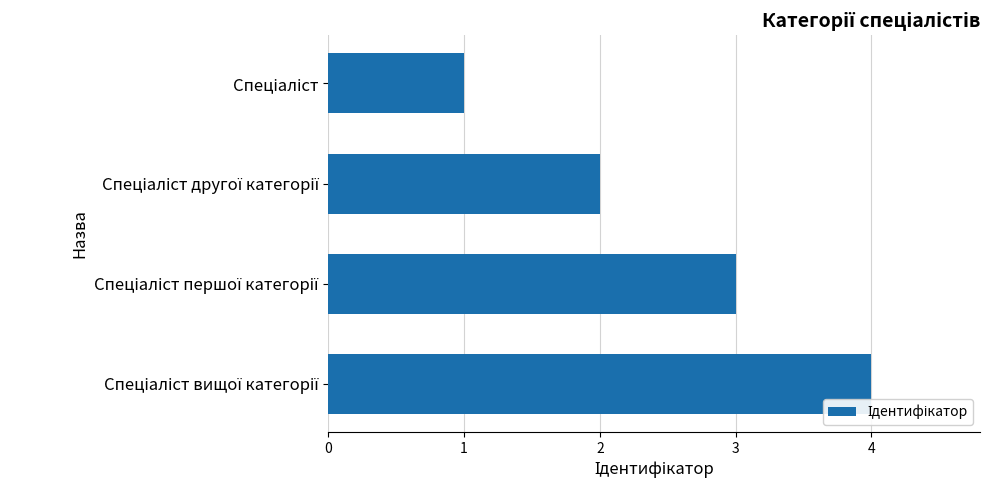

How many categories are shown in the chart?

4